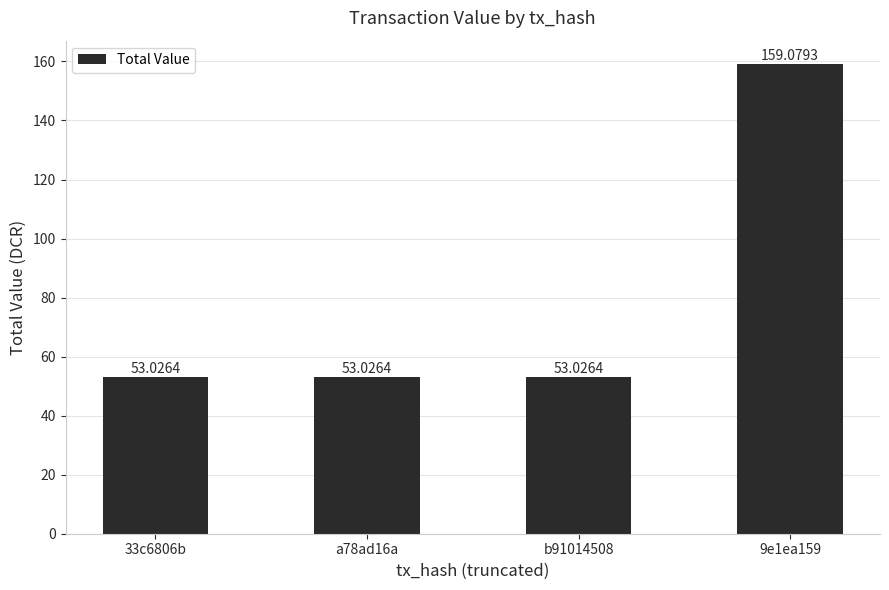

What is the greatest value displayed?

159.1